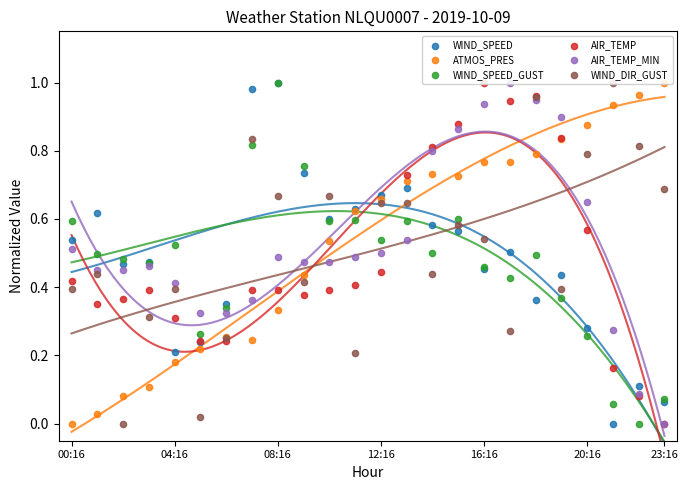

Which series has the largest total across all categories?

ATMOS_PRES